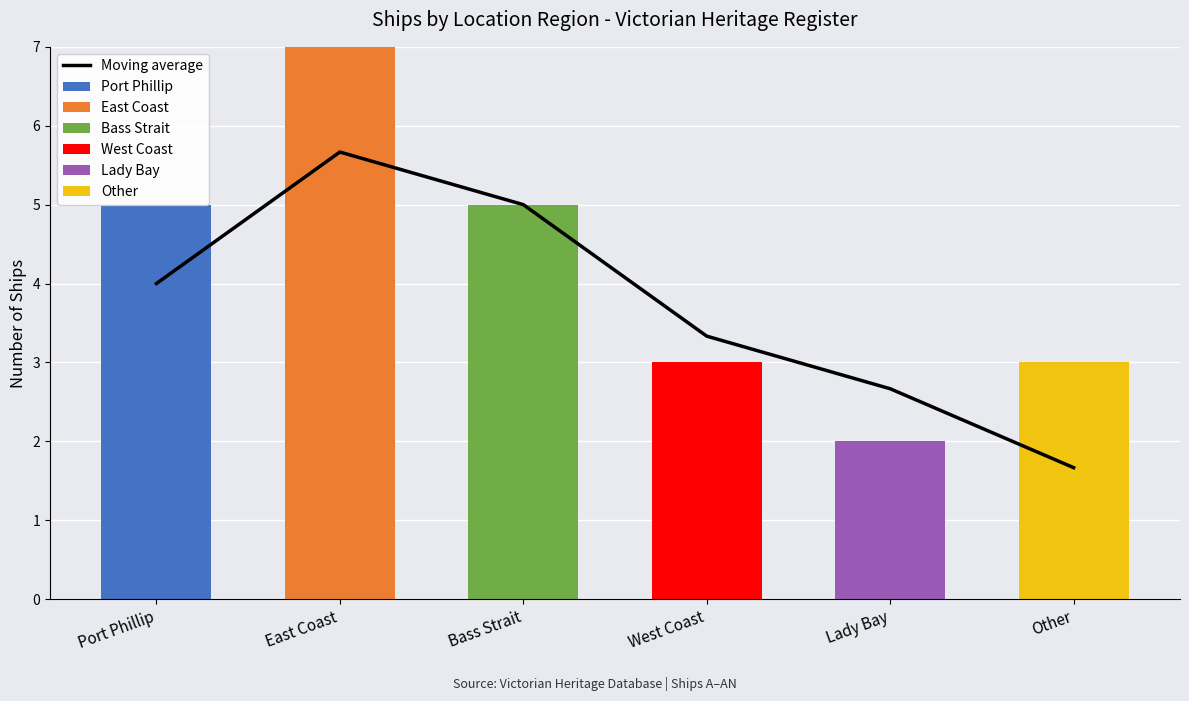

Between Lady Bay and East Coast, which is larger?

East Coast